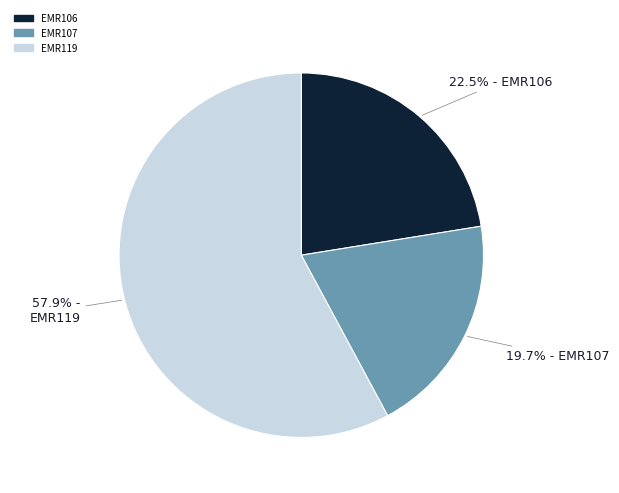

Does EMR106 represent more than half of the total?

No